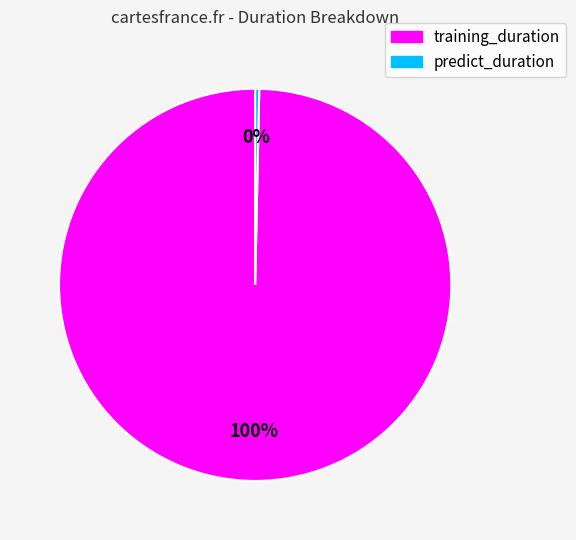

Is it true that training_duration is 100% of the pie?

True